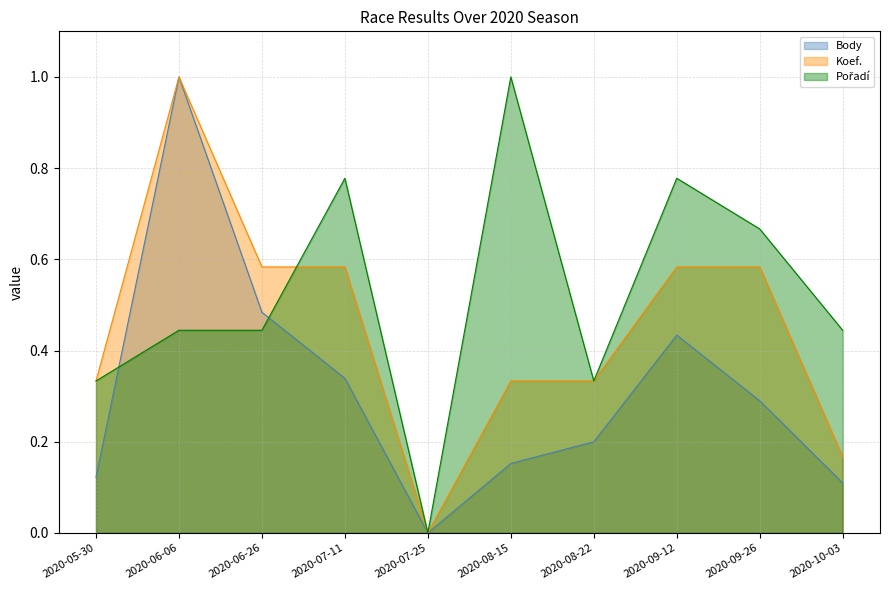

How many lines are shown in the chart?

3